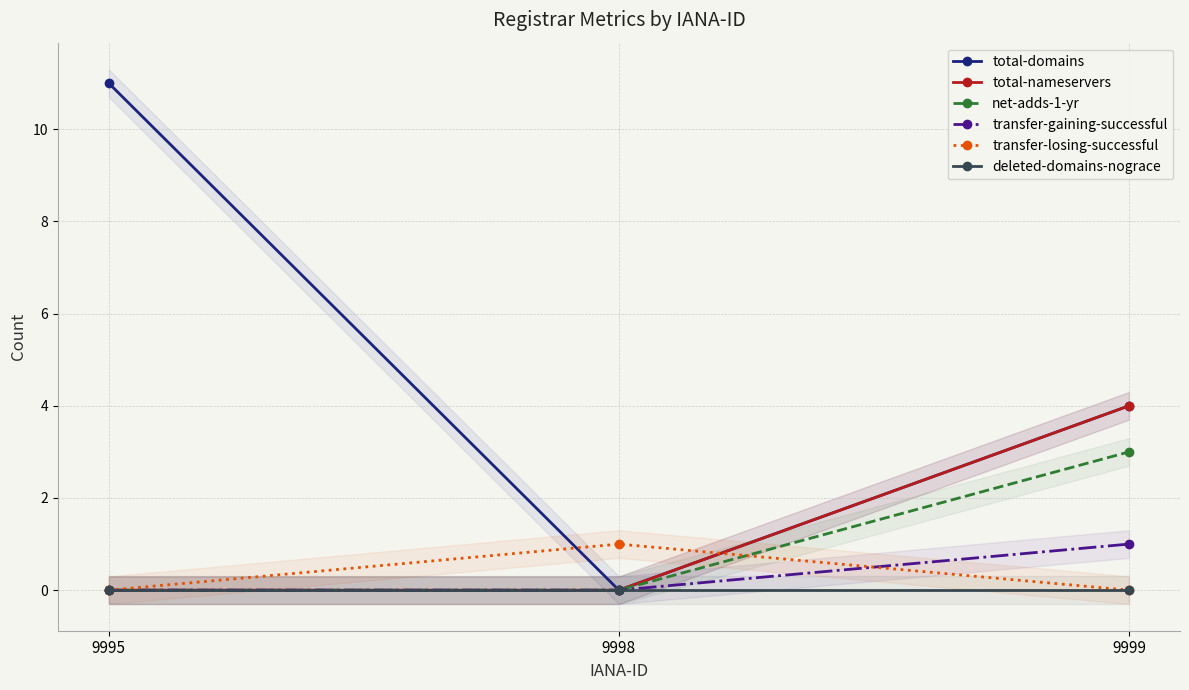

Is the value of deleted-domains-nograce at 9999 greater than the value of transfer-losing-successful at 9998?

No